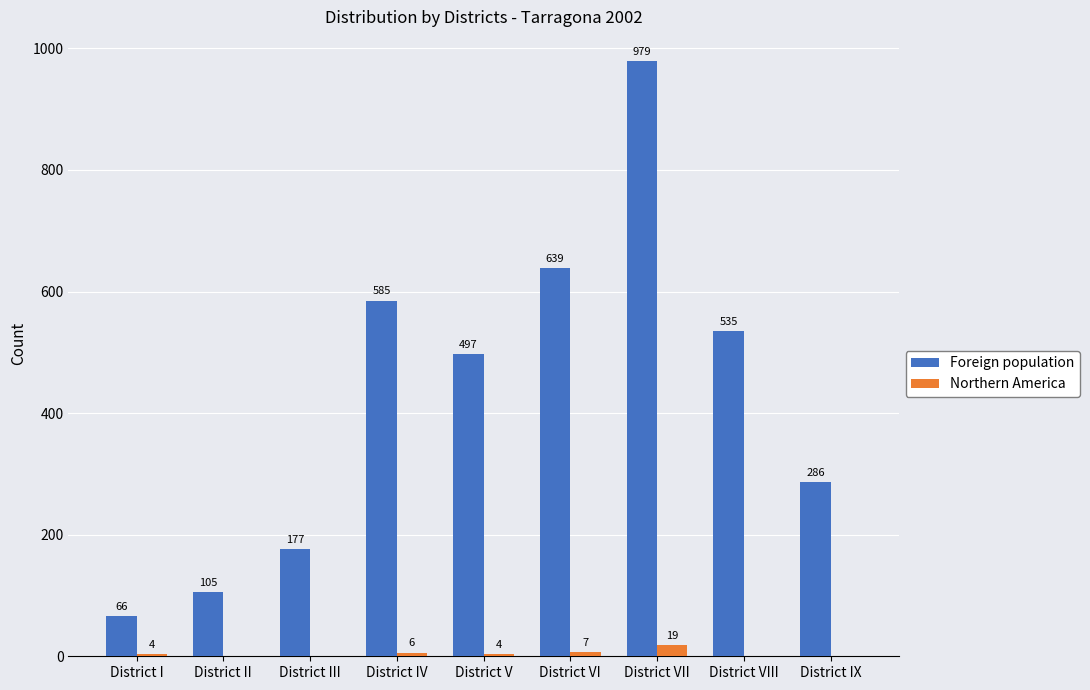

Is the value of Foreign population at District VIII greater than the value of Northern America at District IX?

Yes